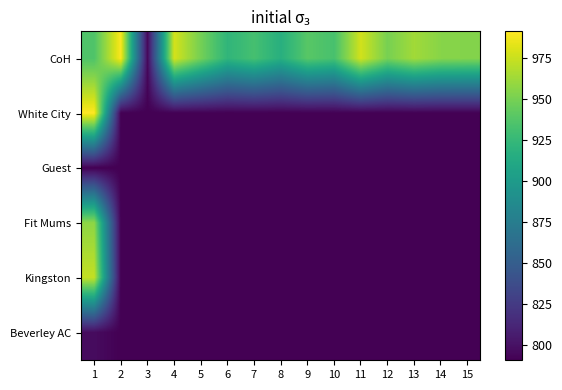

True or false: White City has a value of 1192 at 11.

False